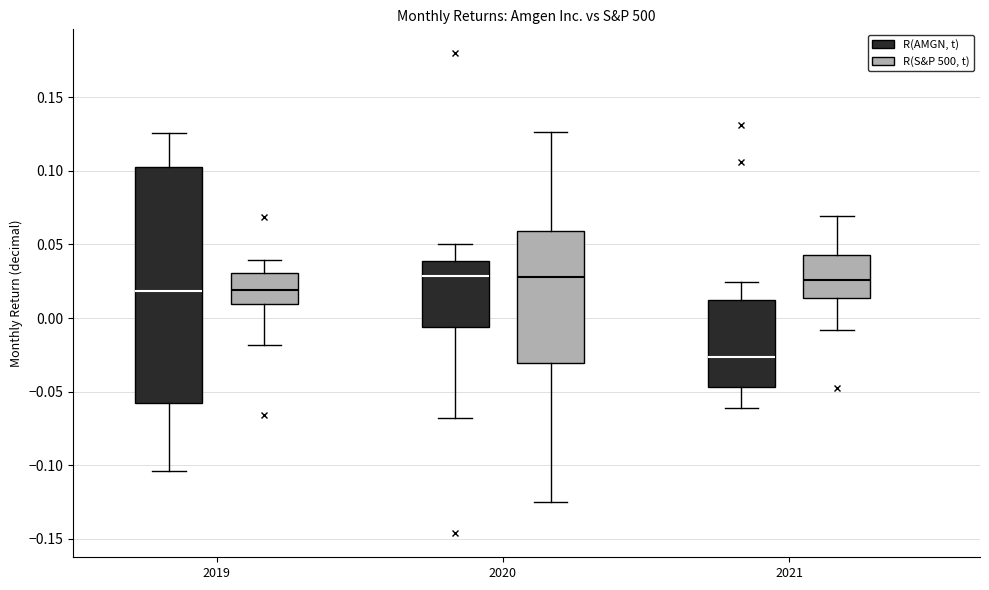

Comparing the boxes themselves (not the whiskers), which one is the tallest?

2019 (R(AMGN, t))